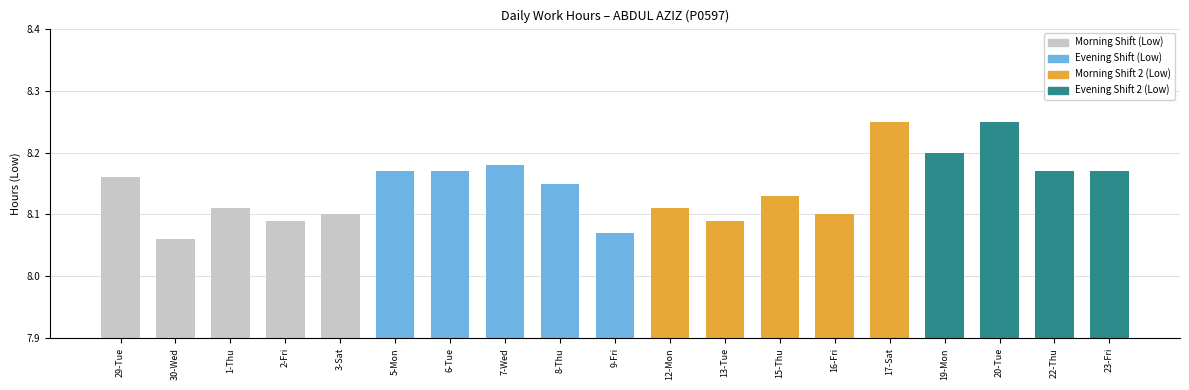

What is the label of the 4th bar from the left?

2-Fri